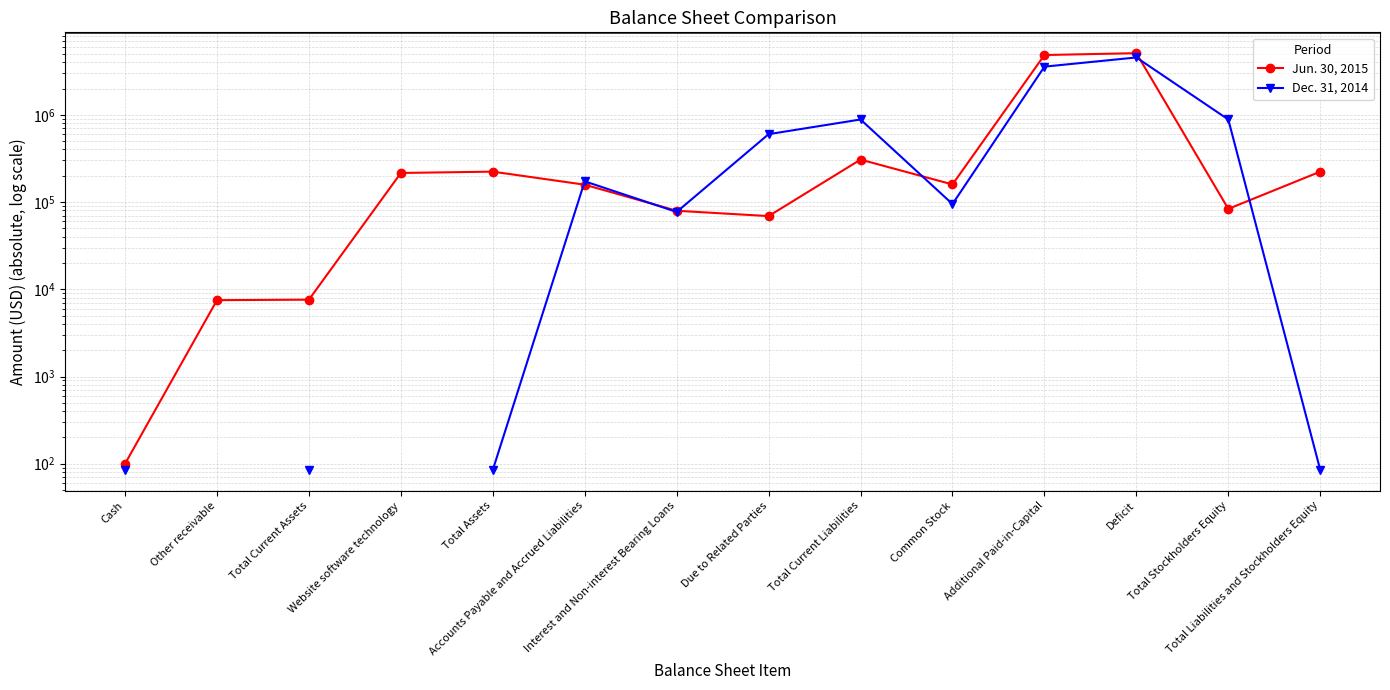

What is the difference between the highest and lowest values at Accounts Payable and Accrued Liabilities?

14698.0